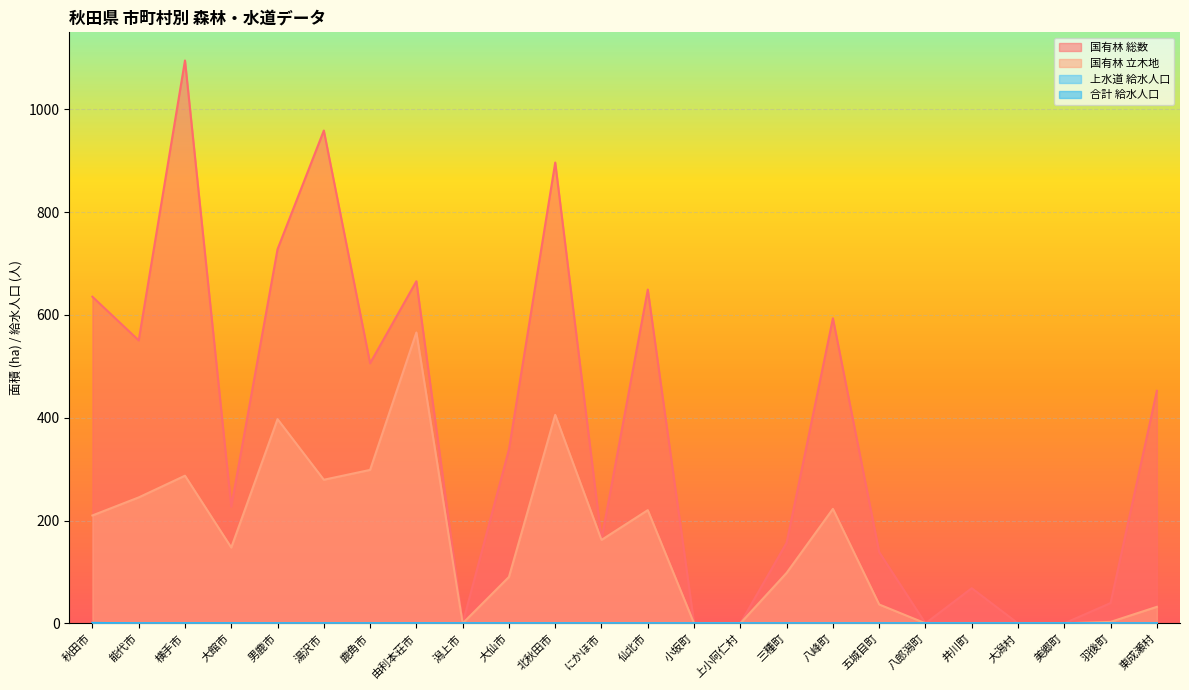

Does the chart display data point markers on the line(s)?

No